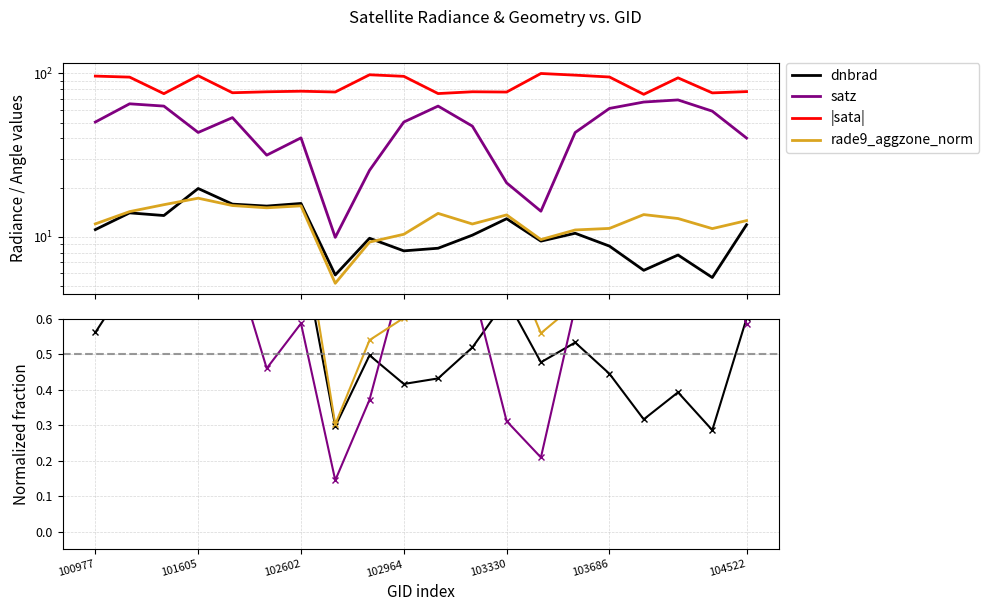

Rank the categories by sata value from highest to lowest.

103448, 102845, 103566, 101605, 100977, 102964, 103686, 101102, 104397, 102602, 104522, 103211, 101986, 102724, 103330, 101858, 104405, 103092, 101111, 103694